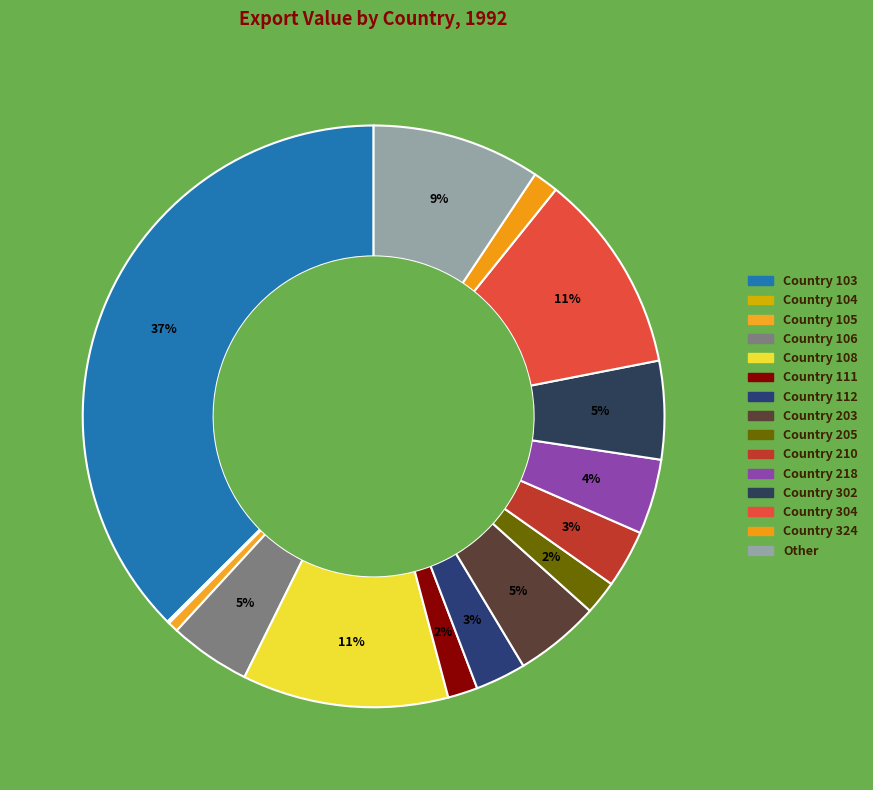

What is the smallest slice in the pie chart?

Country 104